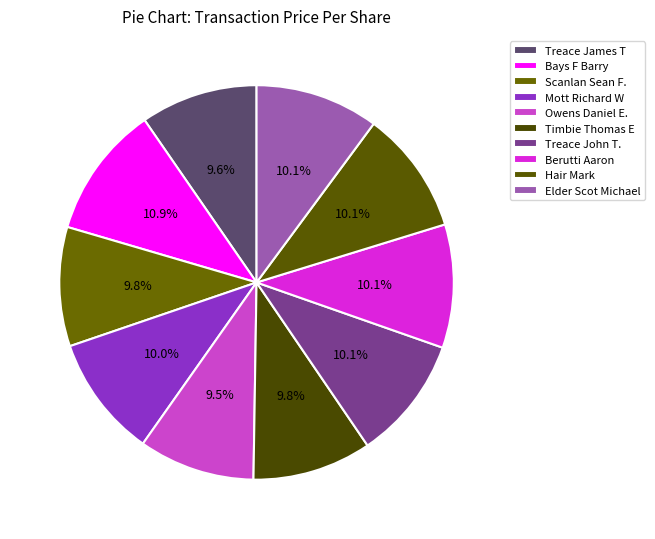

To the nearest percent, what is the difference between the largest and smallest slice percentages?

1%